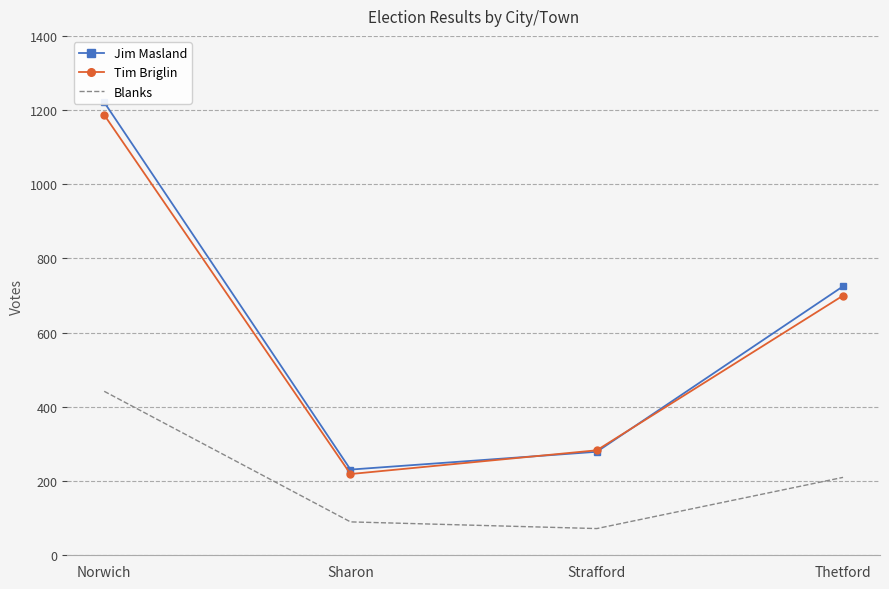

Count the number of data series in this chart.

3